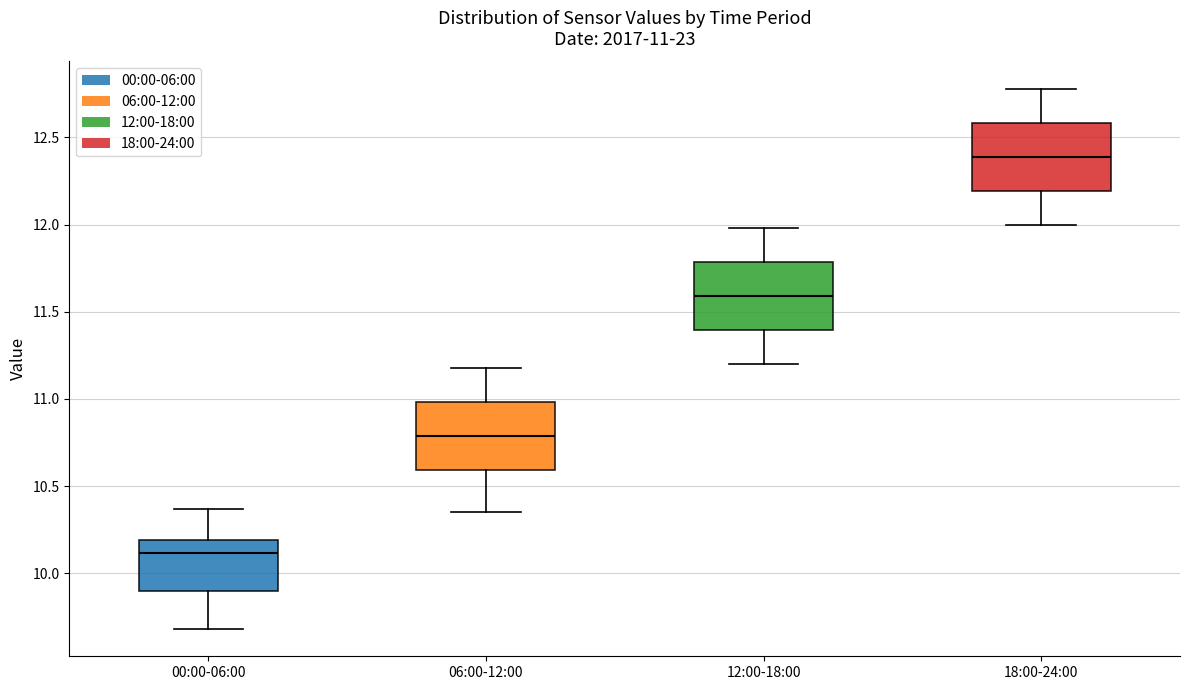

Which box has the highest median line?

18:00-24:00